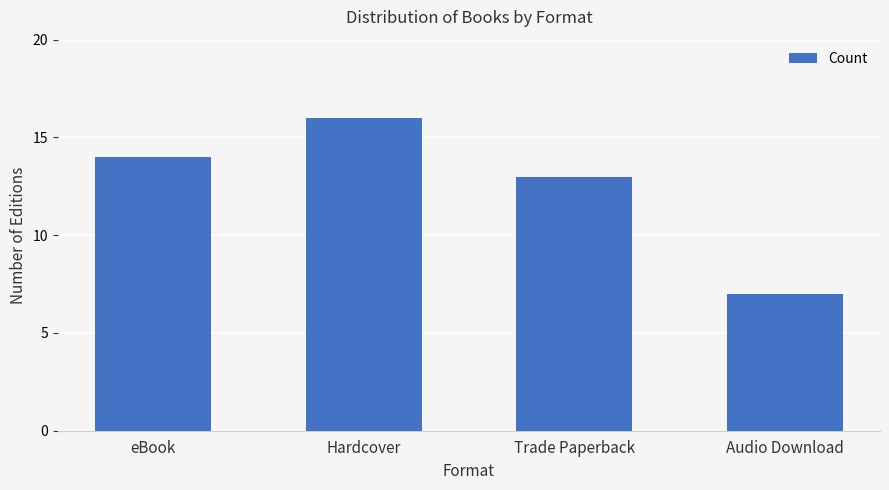

The value at eBook is 14. True or false?

True